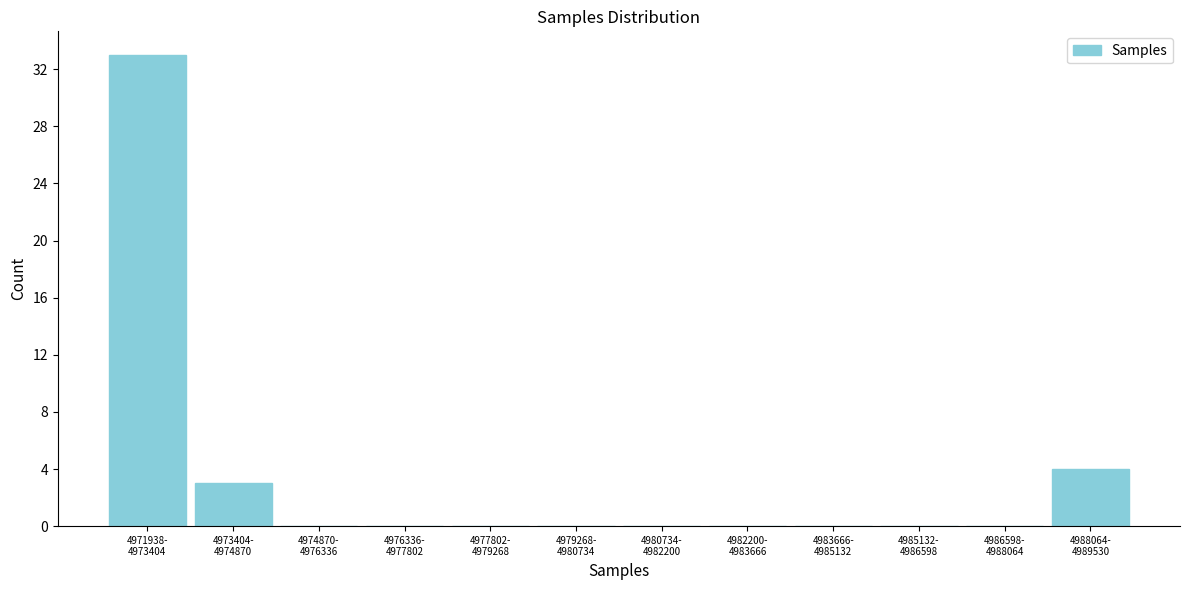

What is the maximum value shown in the chart?

33